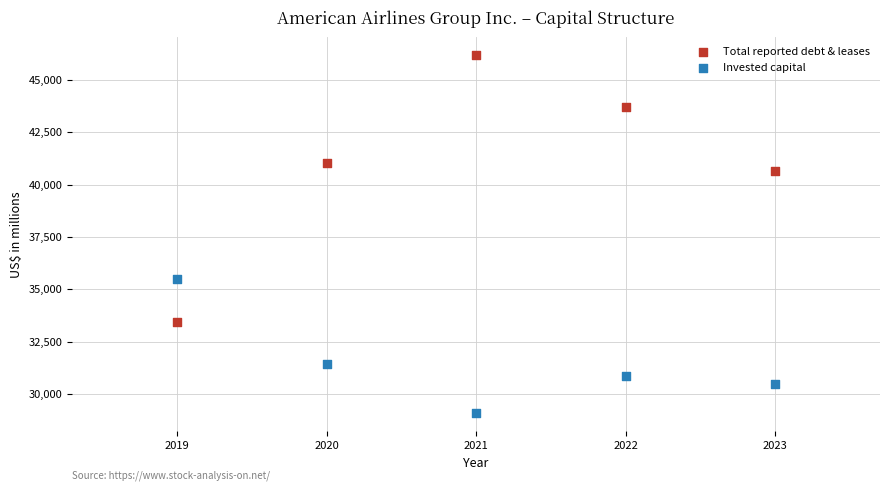

Which series contains the highest Y value?

Total reported debt & leases